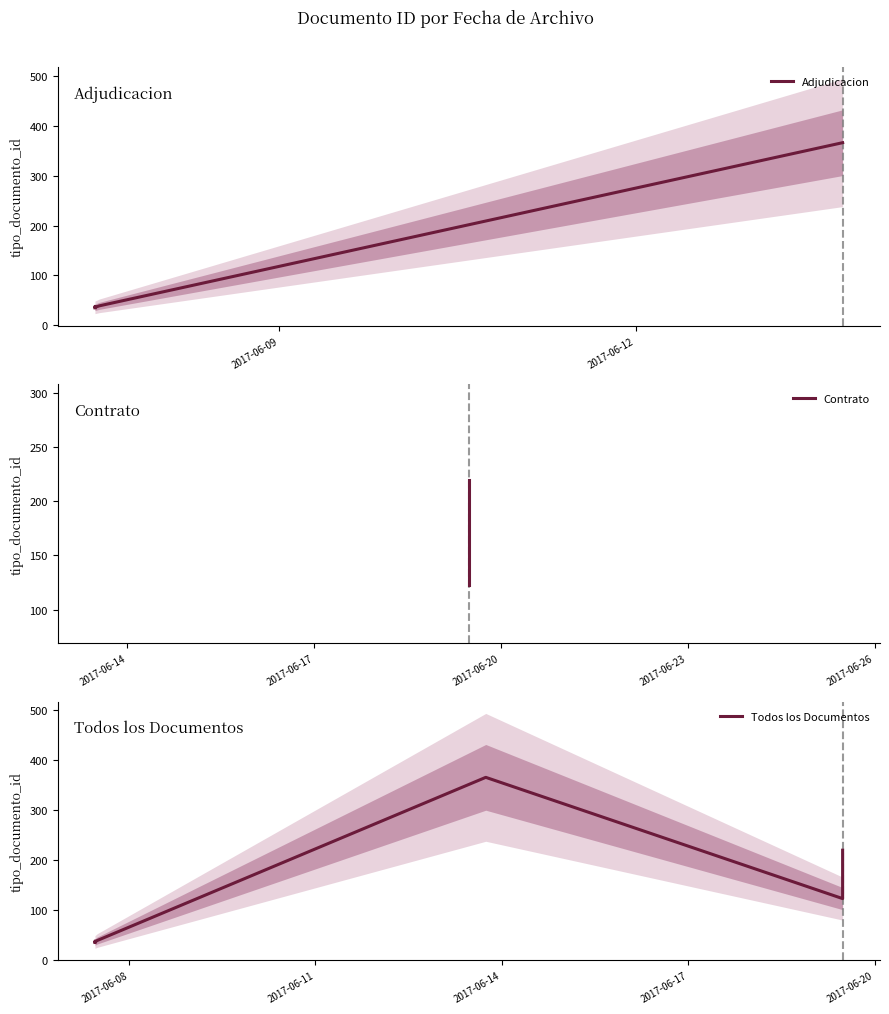

What is the label of the 8th point from the left?

2017-06-07 10:50:13